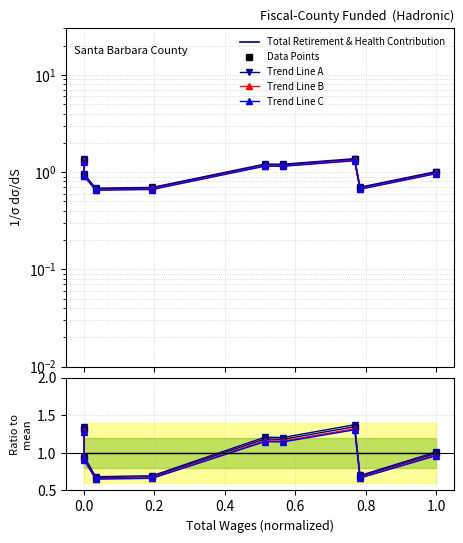

What is the total value across all series at 0.4?

4.1